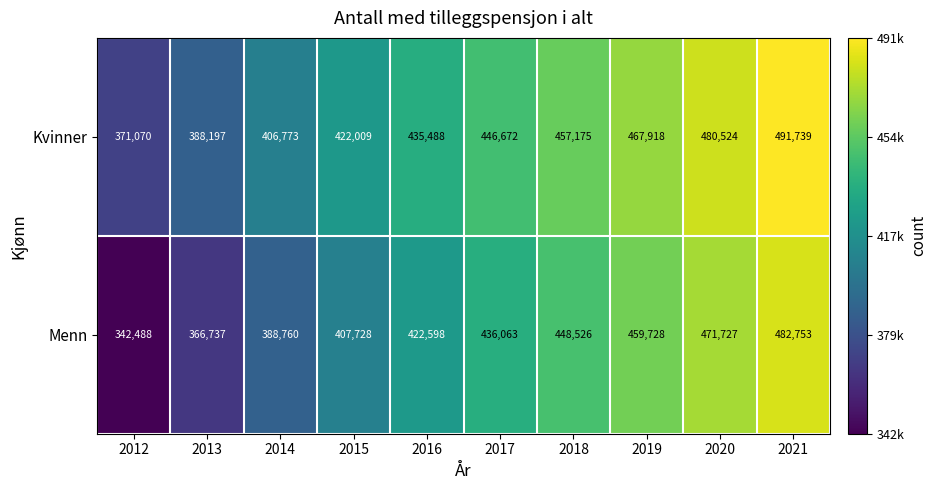

At 2018, list the series in order from largest to smallest.

Kvinner, Menn